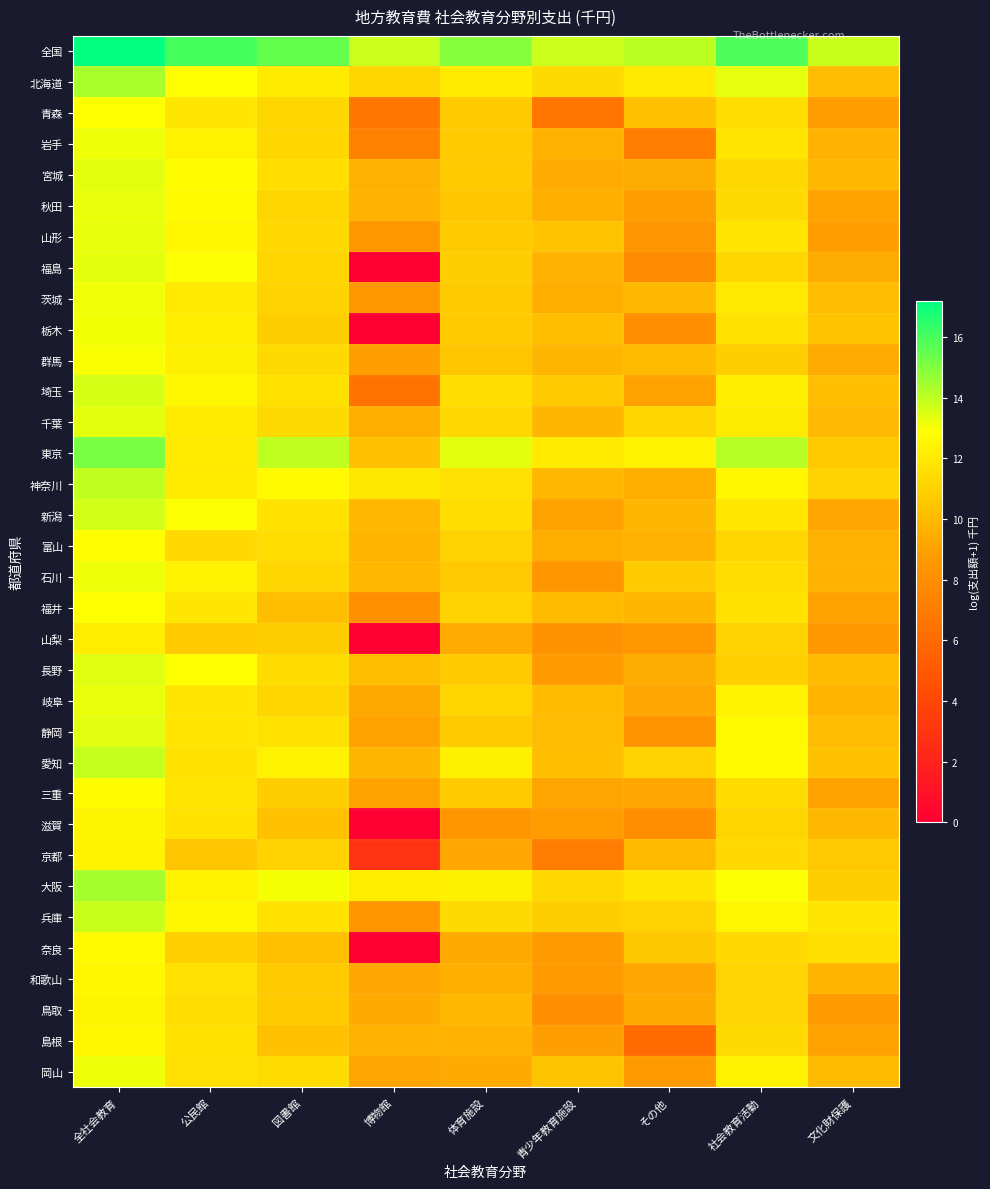

Which has a higher value, 全社会教育 or 博物館?

全社会教育